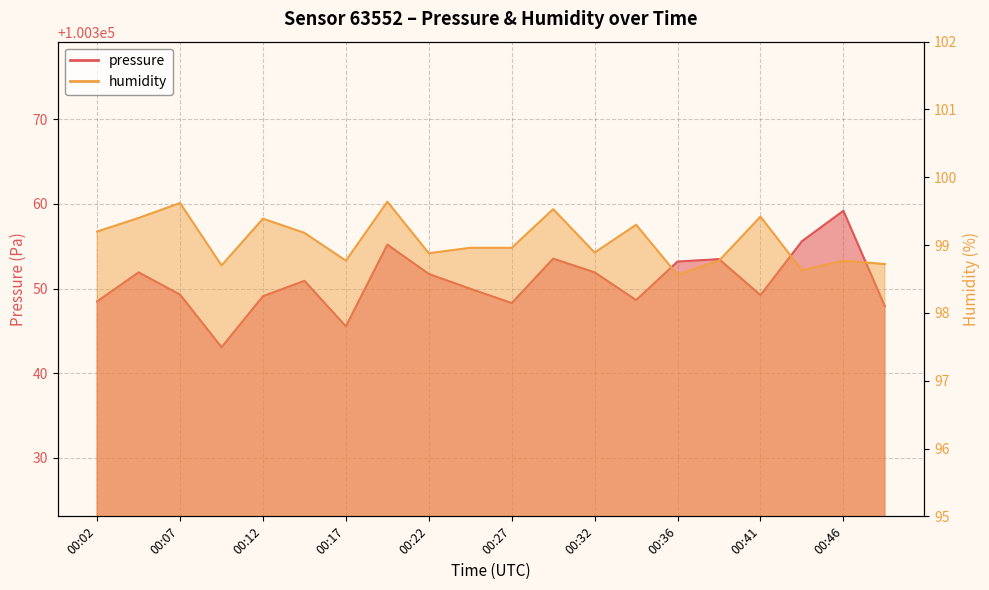

What is the value of the humidity point at the 14th from the left?

99.3